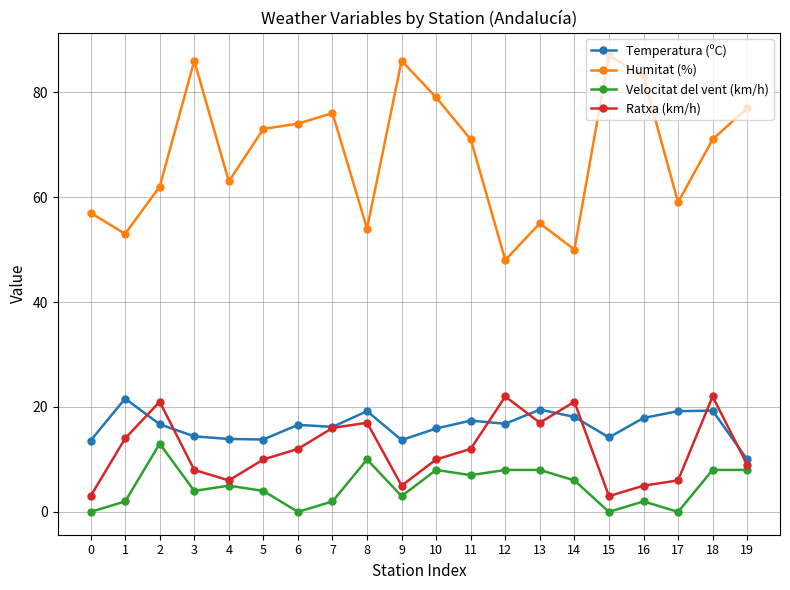

What is the value of the Temperatura (ºC) point at the 2nd from the left?

21.6